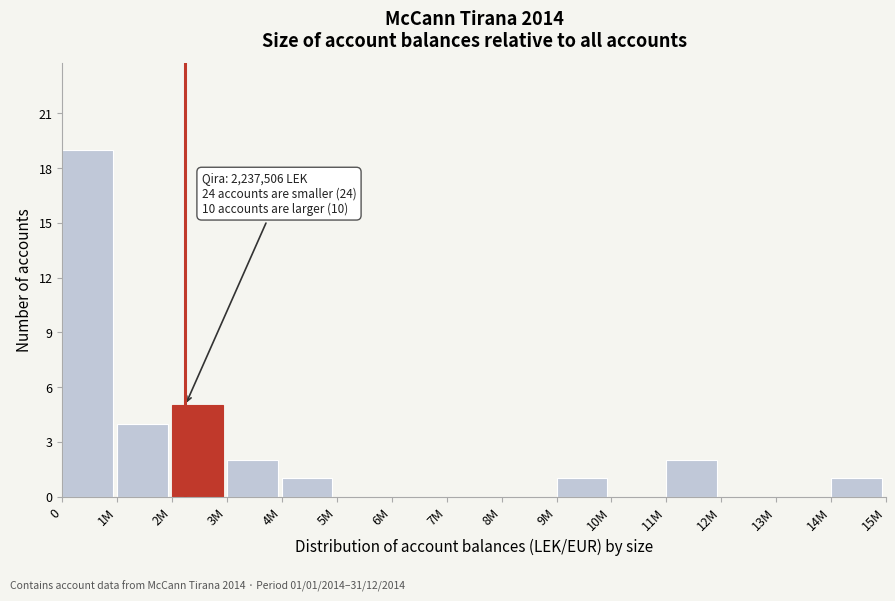

Reading right to left, extract all data points from this chart.

14M=1	13M=0	12M=0	11M=2	10M=0	9M=1	8M=0	7M=0	6M=0	5M=0	4M=1	3M=2	2M=5	1M=4	0=19